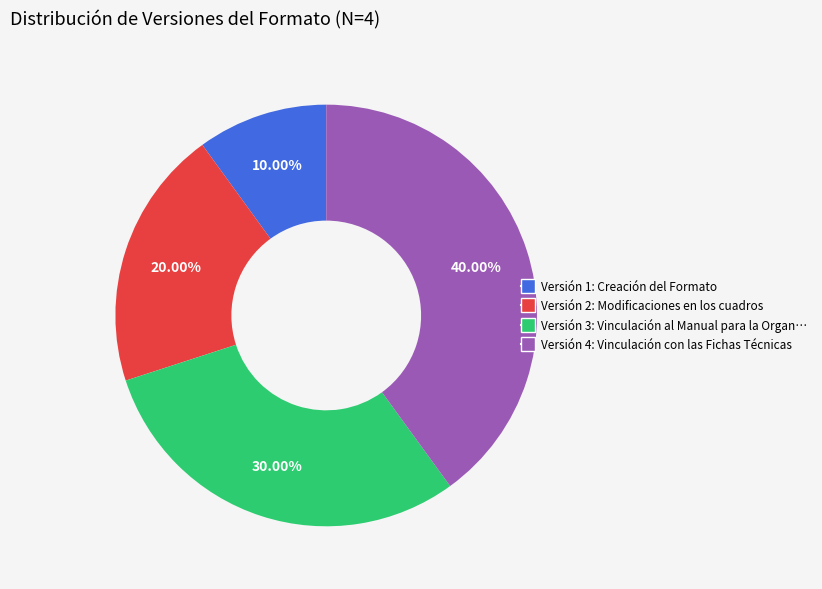

To the nearest percent, what is the difference between the largest and smallest slice percentages?

30%